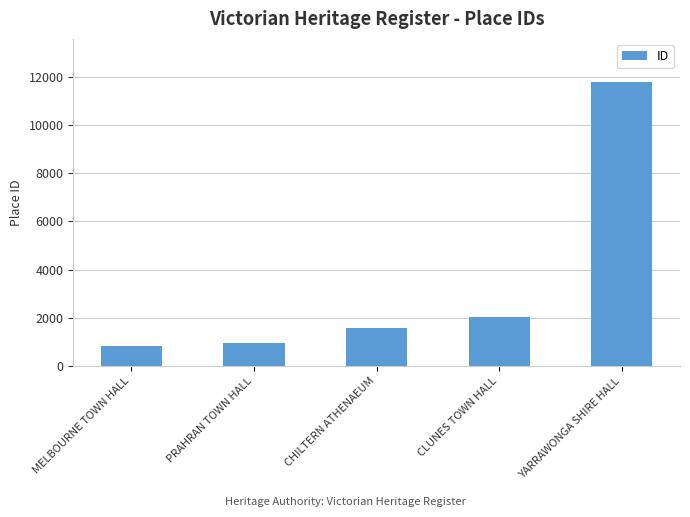

Which category has the lowest value across all series?

MELBOURNE TOWN HALL